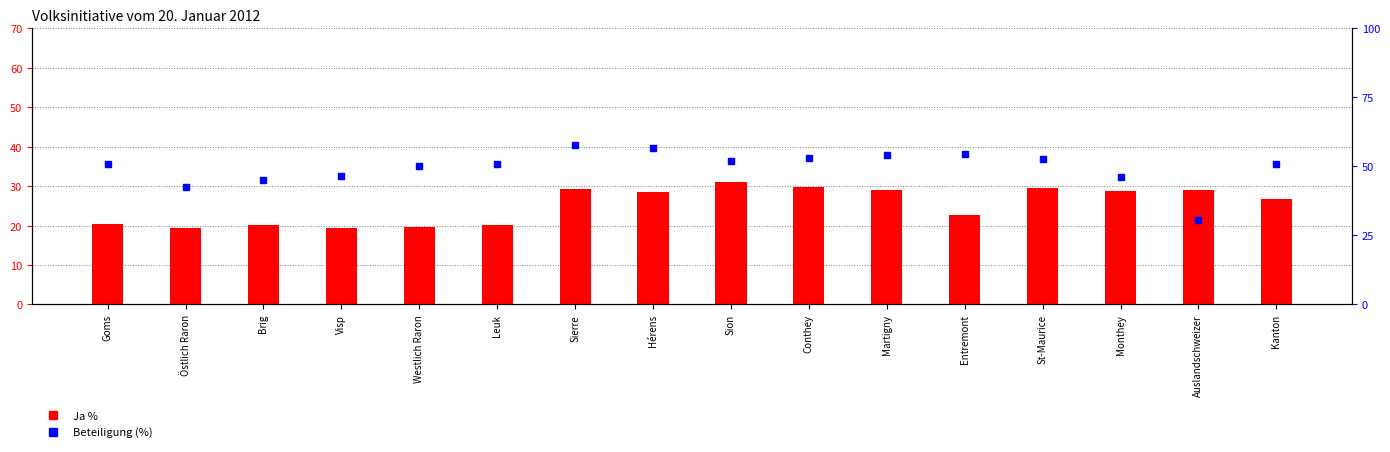

Which series contains the lowest Y value?

Ja %